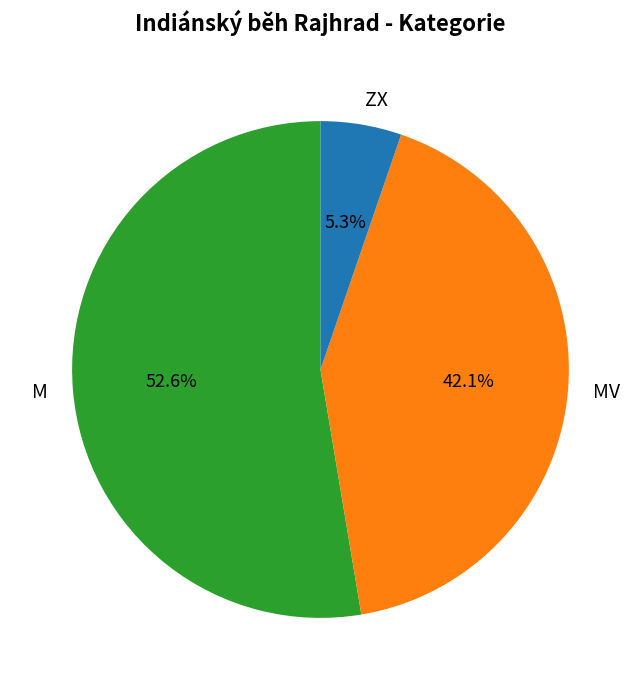

Rank the categories by value from highest to lowest.

M, MV, ZX